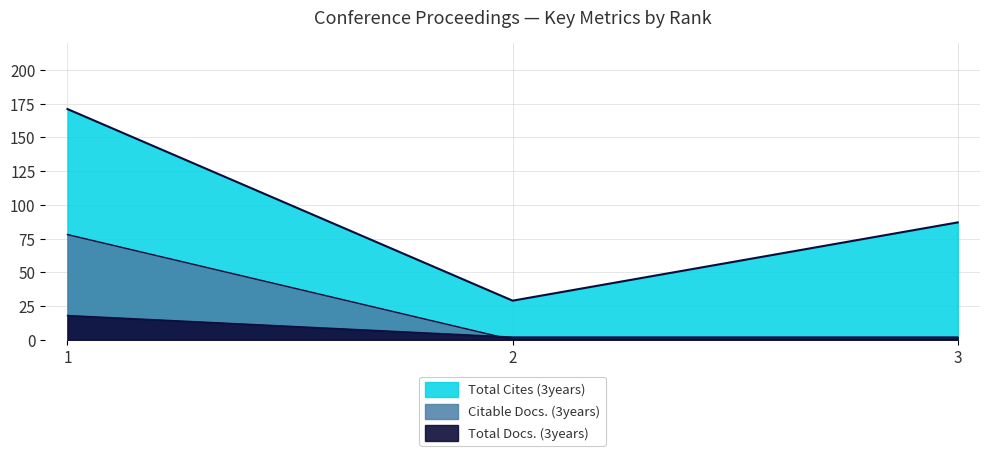

How many data points does each series have?

3